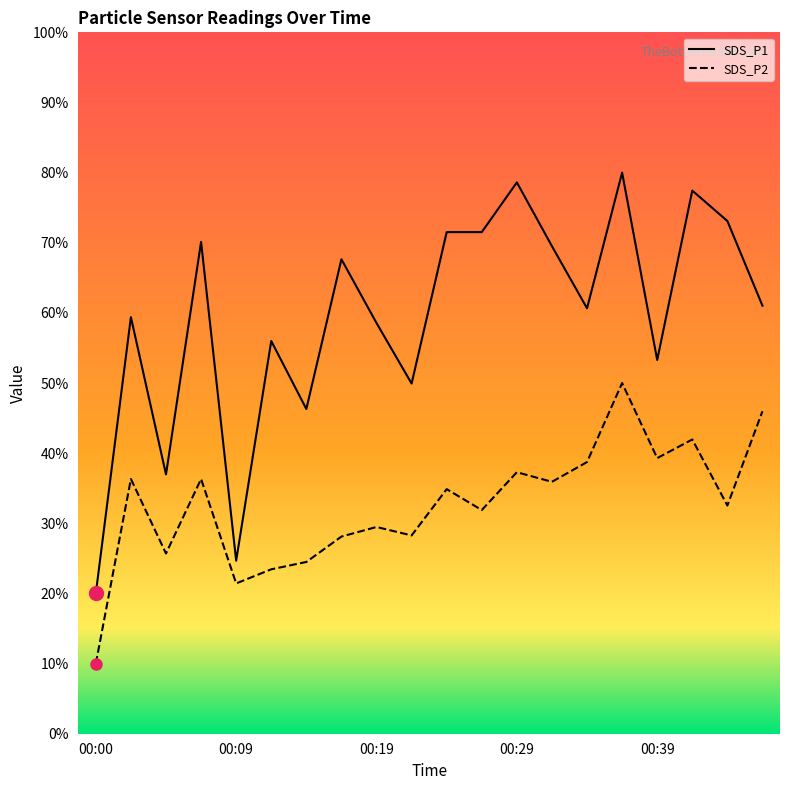

True or false: SDS_P1 and SDS_P2 cross at least once.

False